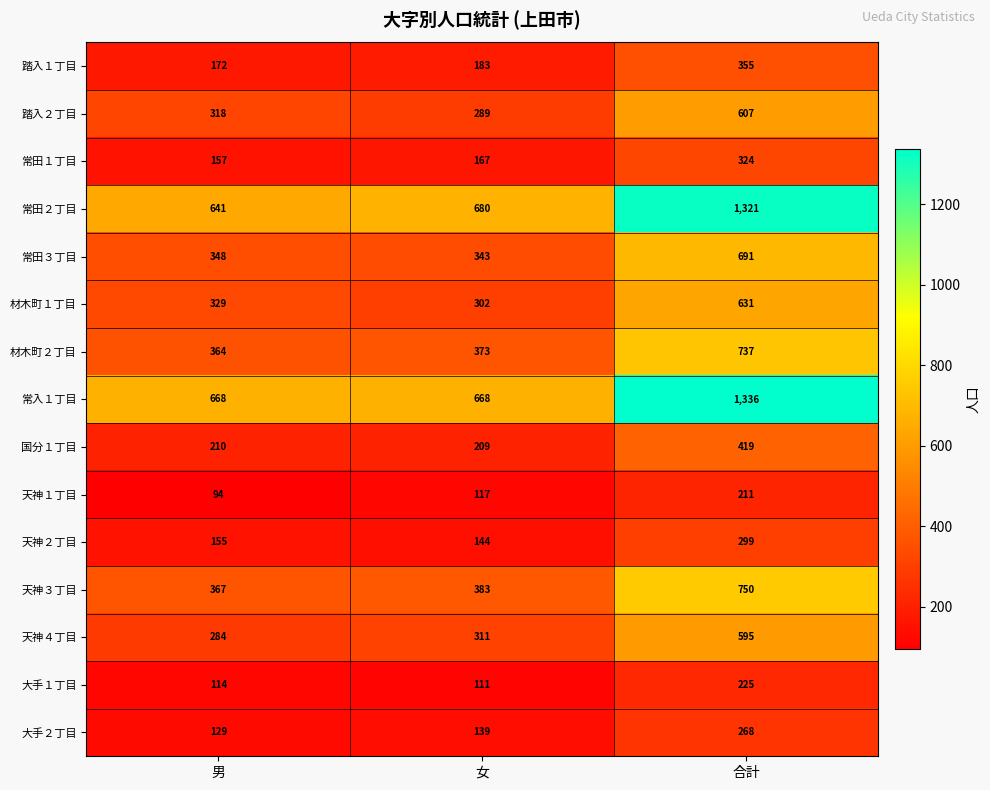

Rank the series at 男 from highest to lowest value.

常入１丁目, 常田２丁目, 天神３丁目, 材木町２丁目, 常田３丁目, 材木町１丁目, 踏入２丁目, 天神４丁目, 国分１丁目, 踏入１丁目, 常田１丁目, 天神２丁目, 大手２丁目, 大手１丁目, 天神１丁目